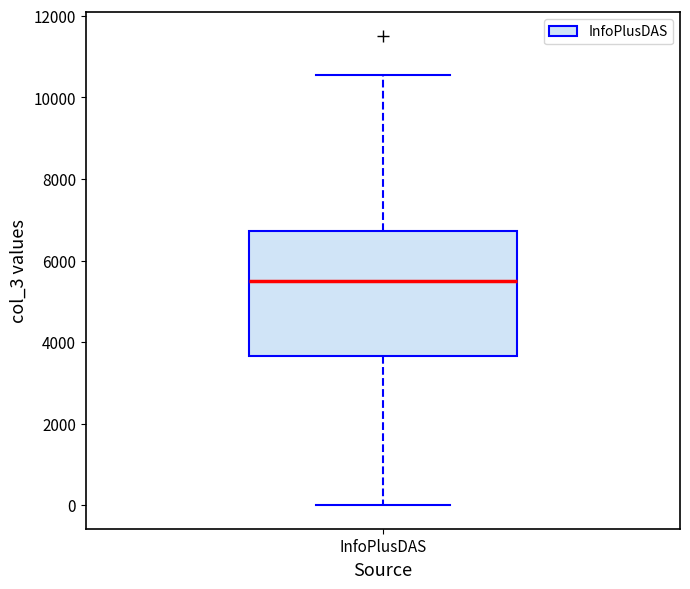

Read this box plot against the y-axis: the position of the median line, the range covered by the box, and the ends of both whiskers. The values are not printed on the chart, so give them approximately, as read against the axis.

median 5400, box 3600 to 6800, whiskers 0 to 10600